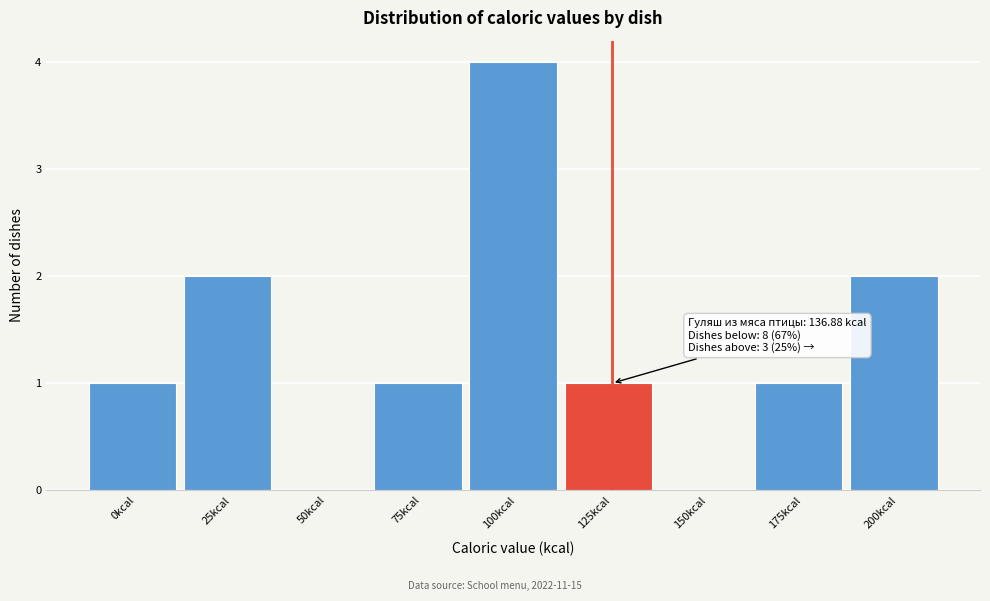

Reading left to right, transcribe all the data shown in this chart.

0kcal=1	25kcal=2	50kcal=0	75kcal=1	100kcal=4	125kcal=1	150kcal=0	175kcal=1	200kcal=2